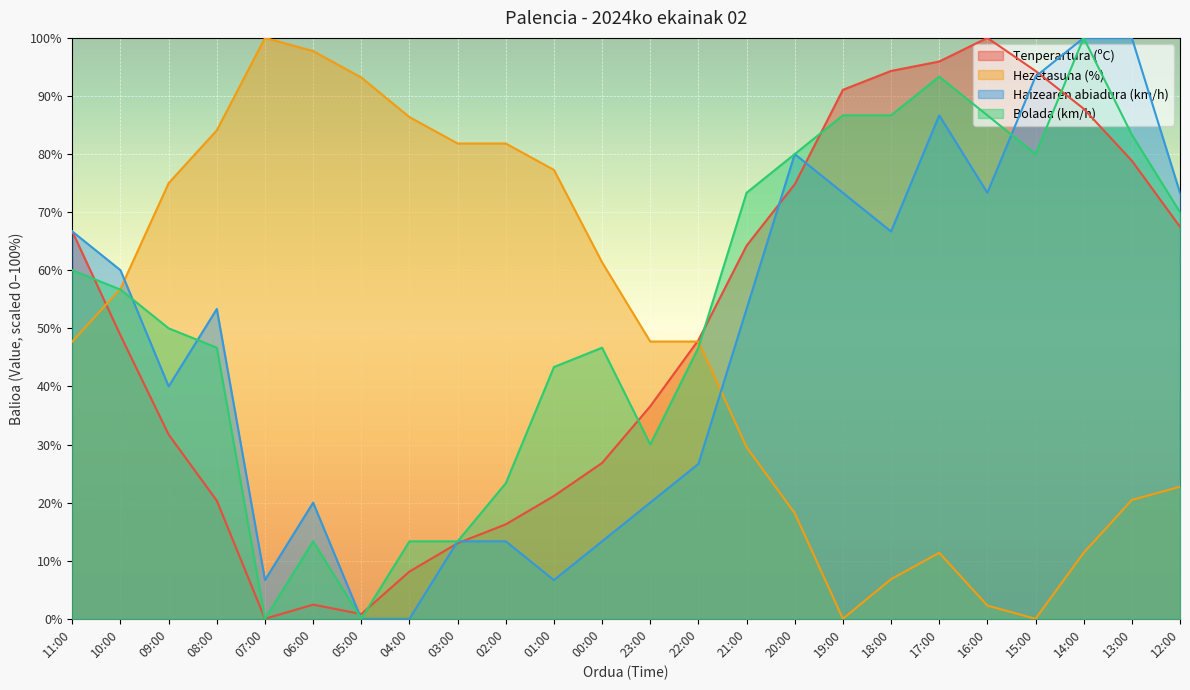

The value of Hezetasuna (%) at 23:00 is 47.7. True or false?

True